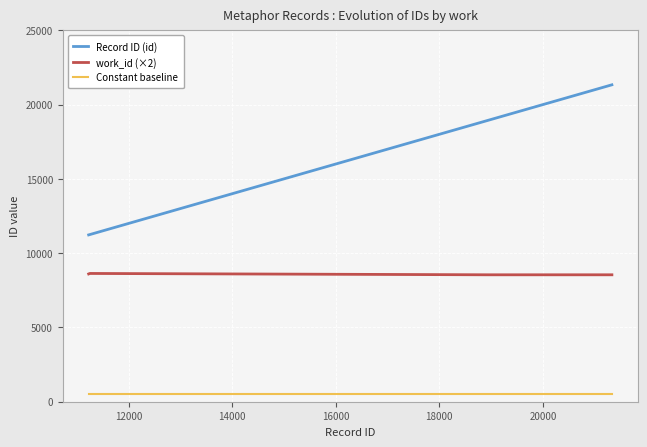

What is the highest value of the Constant baseline series?

500